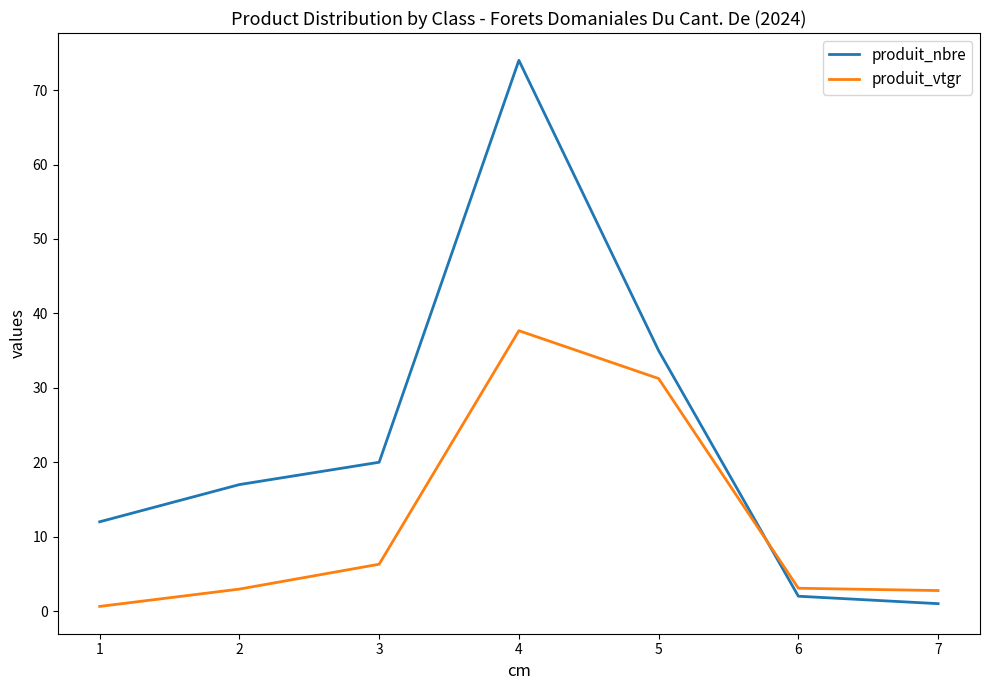

Which series changed the most between 3 and 6?

produit_nbre